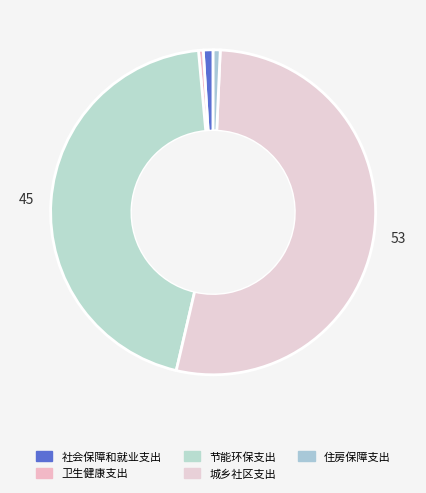

What is the change in value from 卫生健康支出 to 城乡社区支出?

+24552193.7